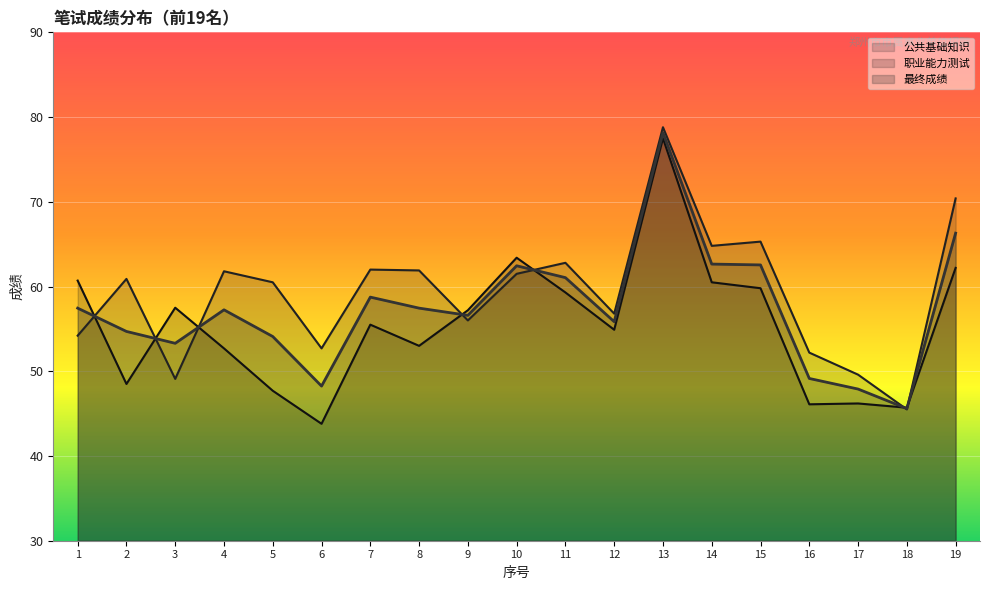

Which category has the highest value in the 职业能力测试 series?

13